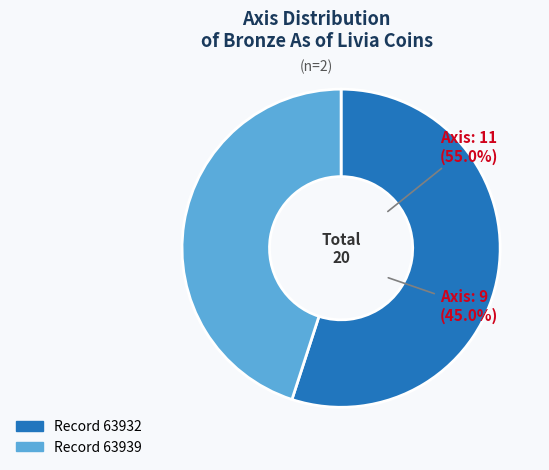

Combined, what portion of the pie is 1944.100.63932 and 1944.100.63939?

100.0%